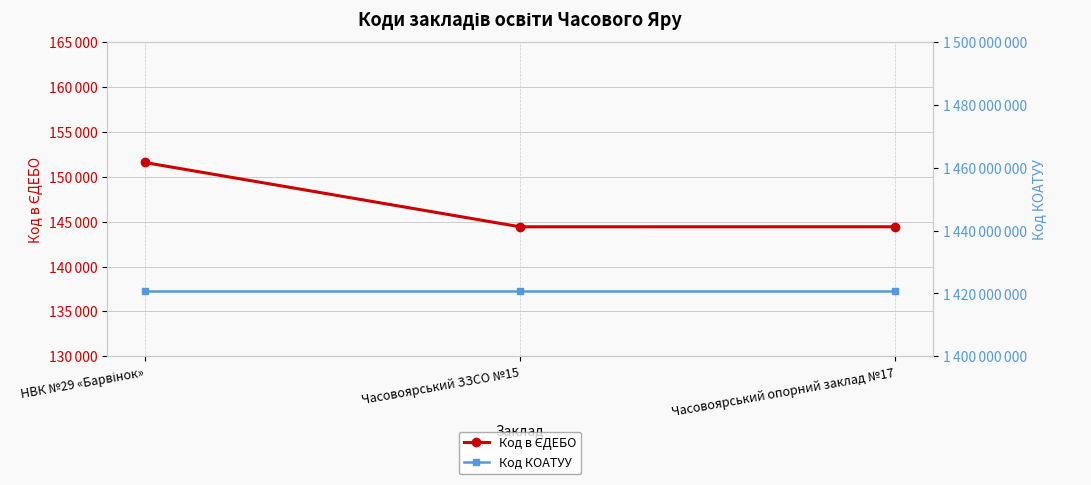

At how many categories does at least one series exceed 1370774752?

3